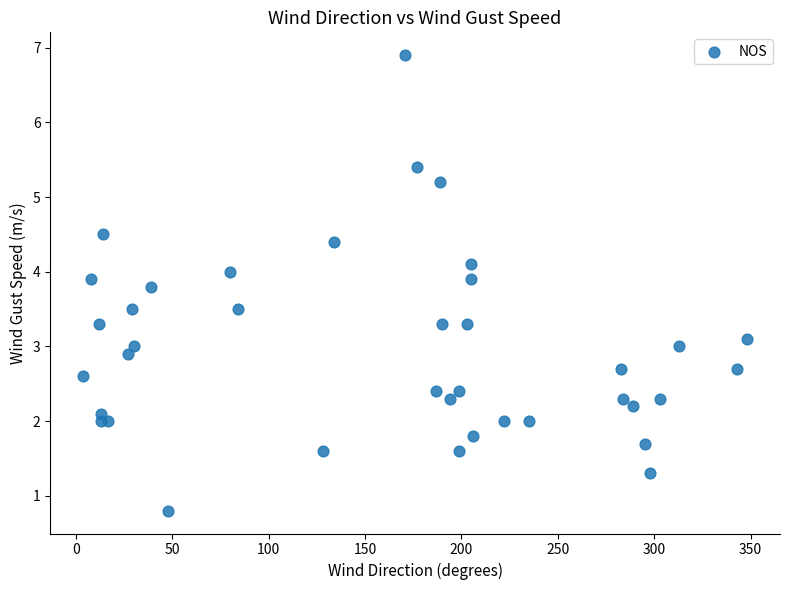

What is the range of Y values (max minus min)?

6.1